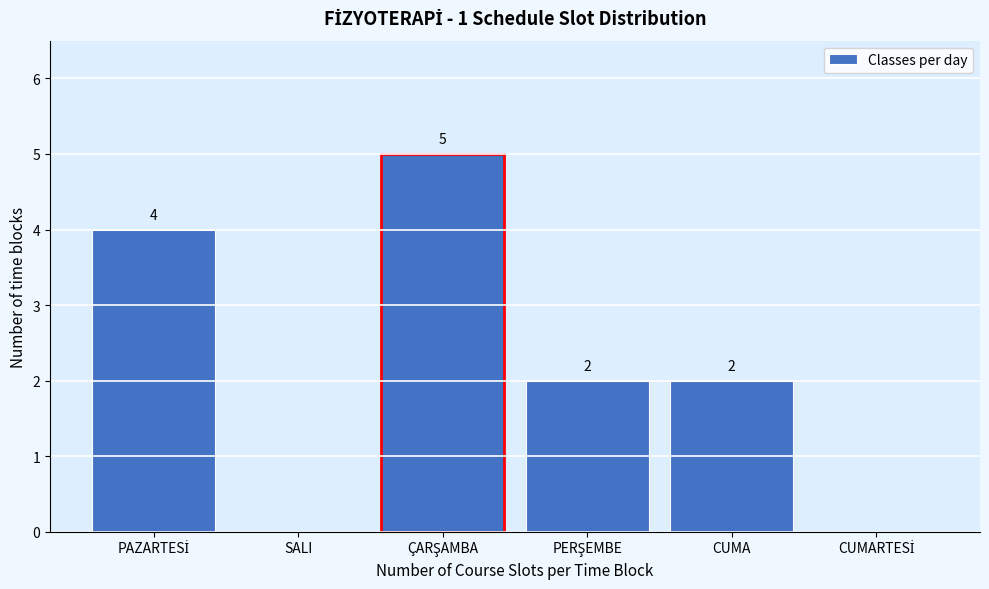

How many values are between 0 and 4?

5